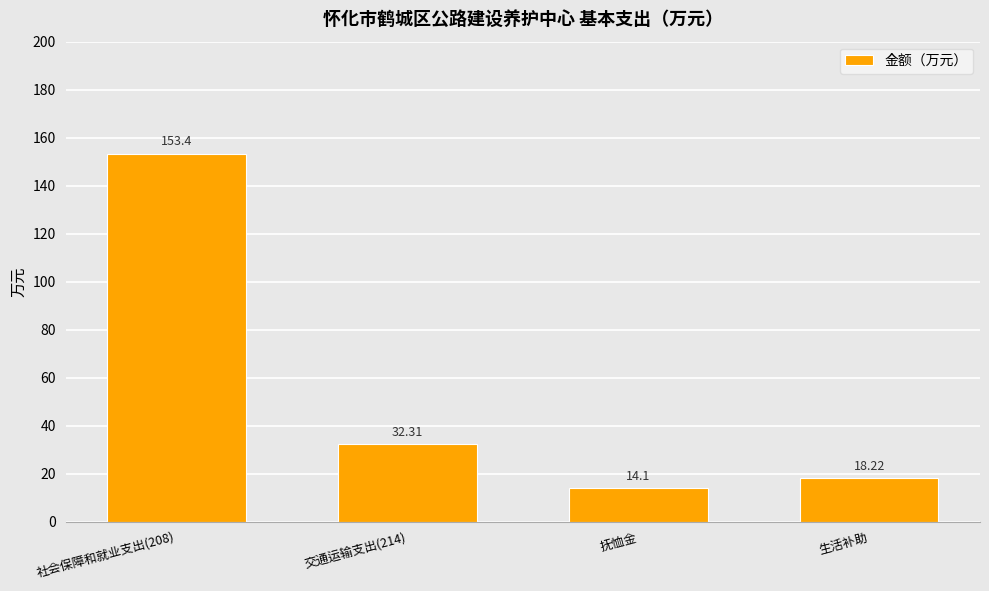

What is the difference between the maximum and minimum values?

139.3